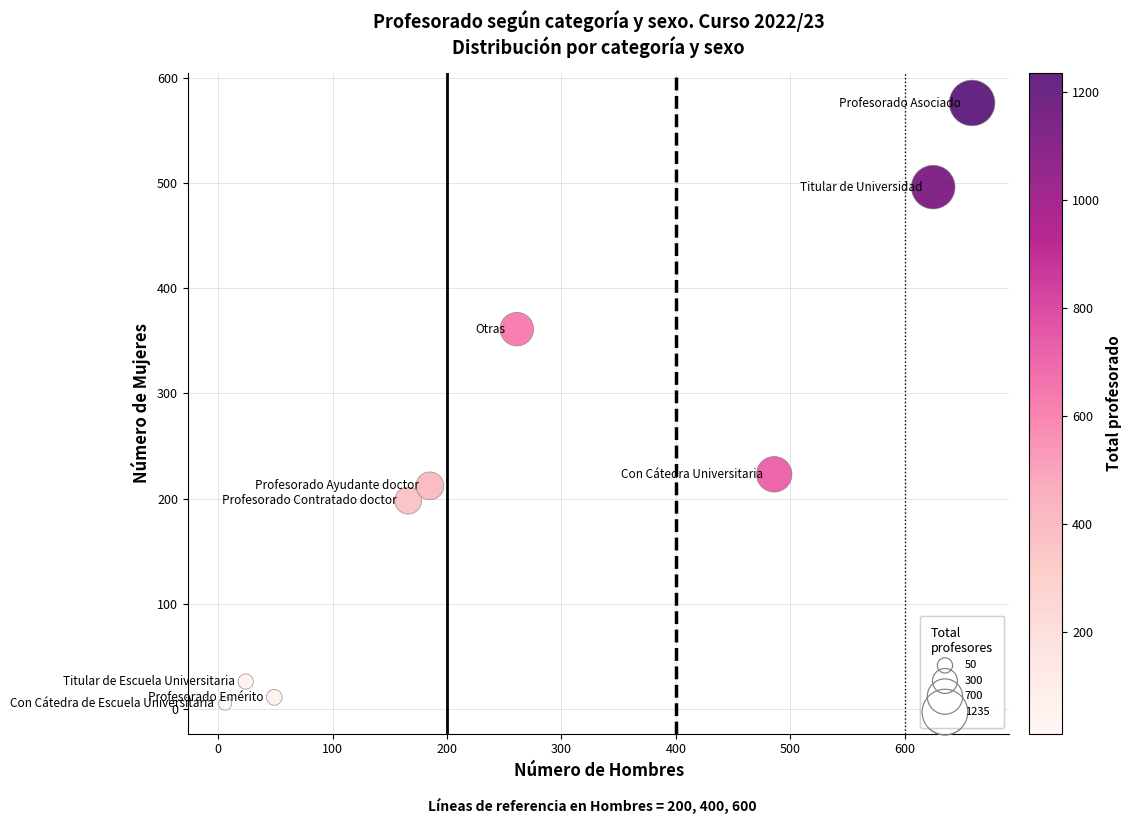

What is the average Y value?

234